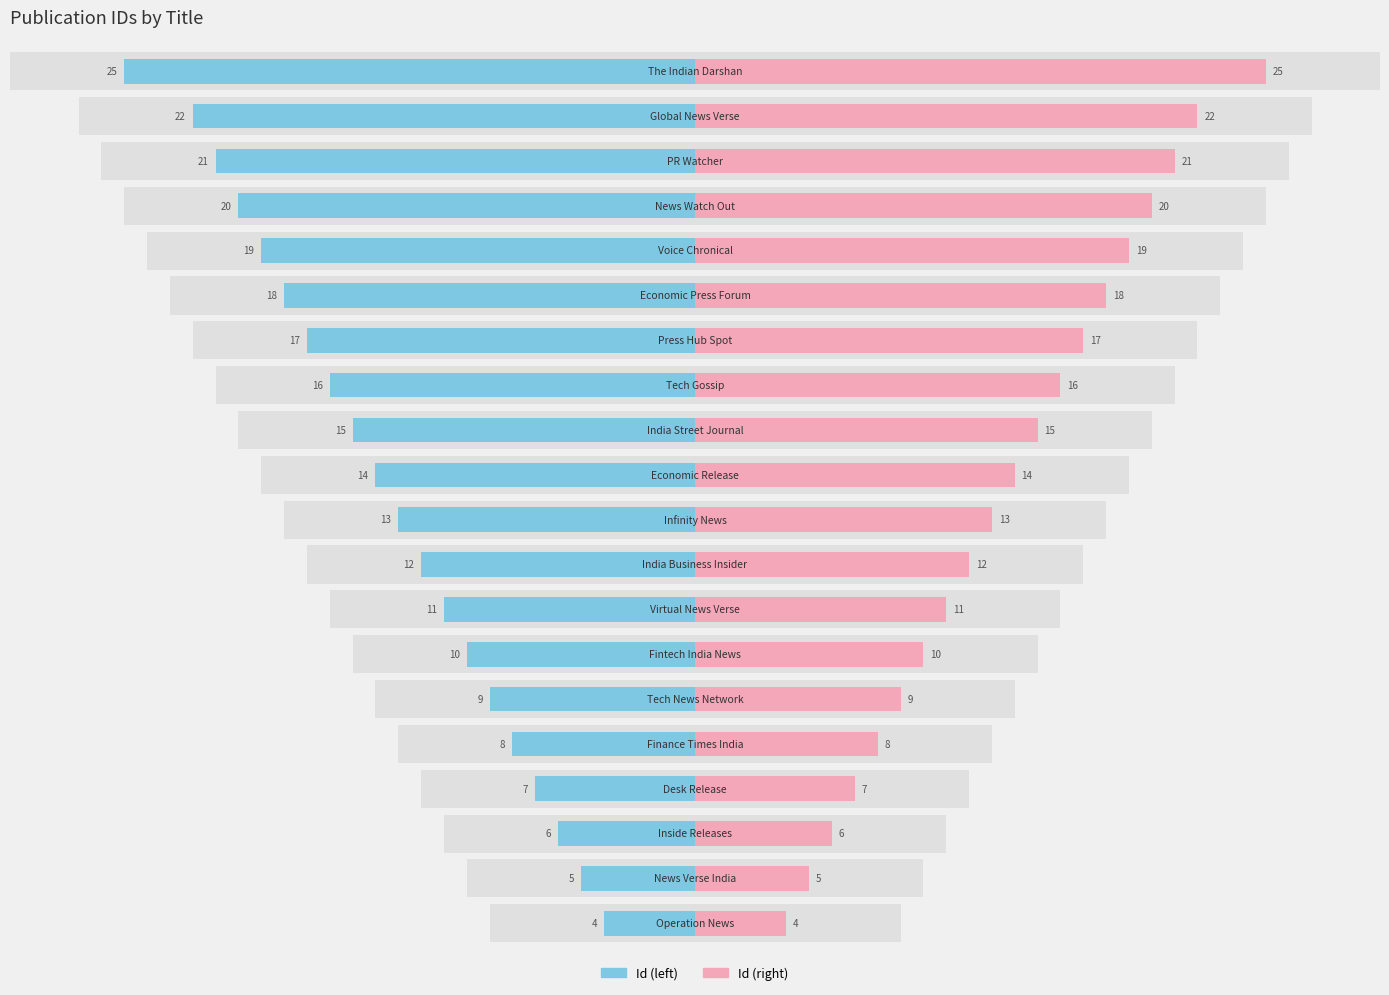

What is the difference between the Id (left) values at 6 and 8?

2